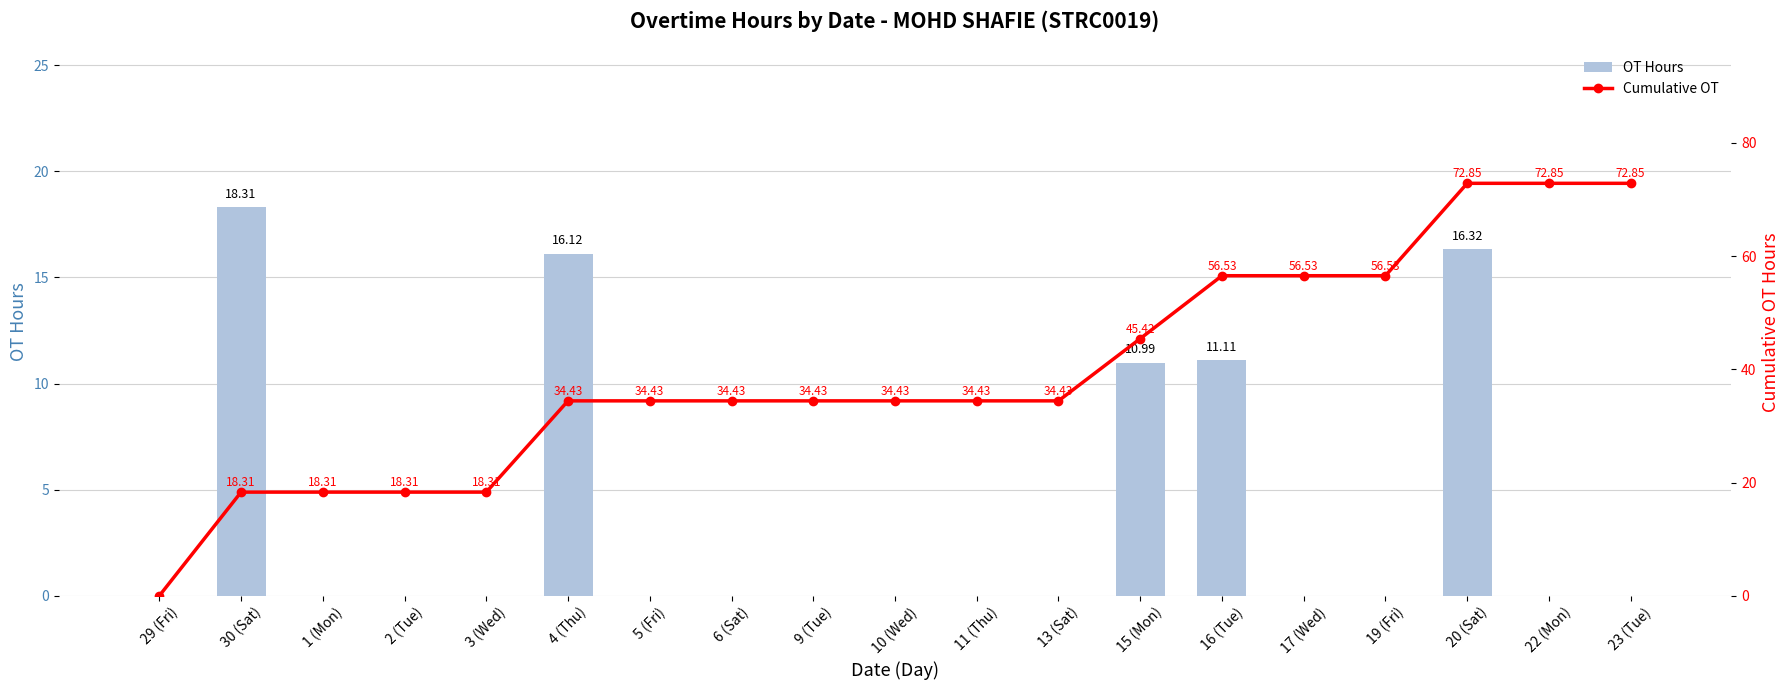

Rank the series by their maximum value, from lowest to highest.

OT Hours, Cumulative OT